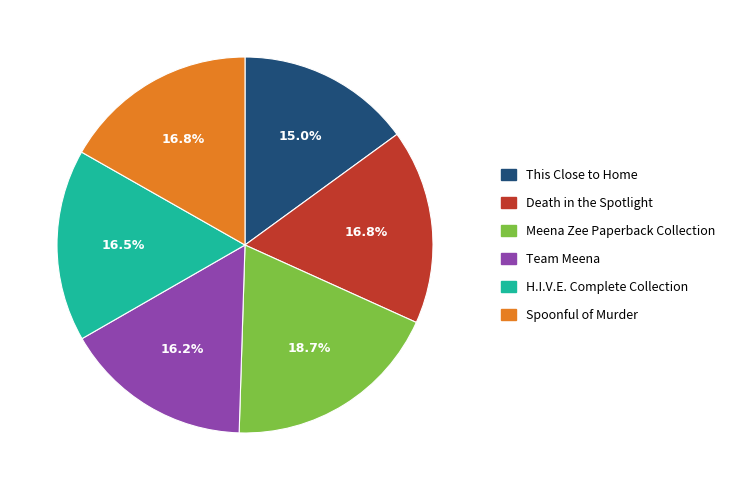

What portion of the pie excludes Spoonful of Murder?

83.2%